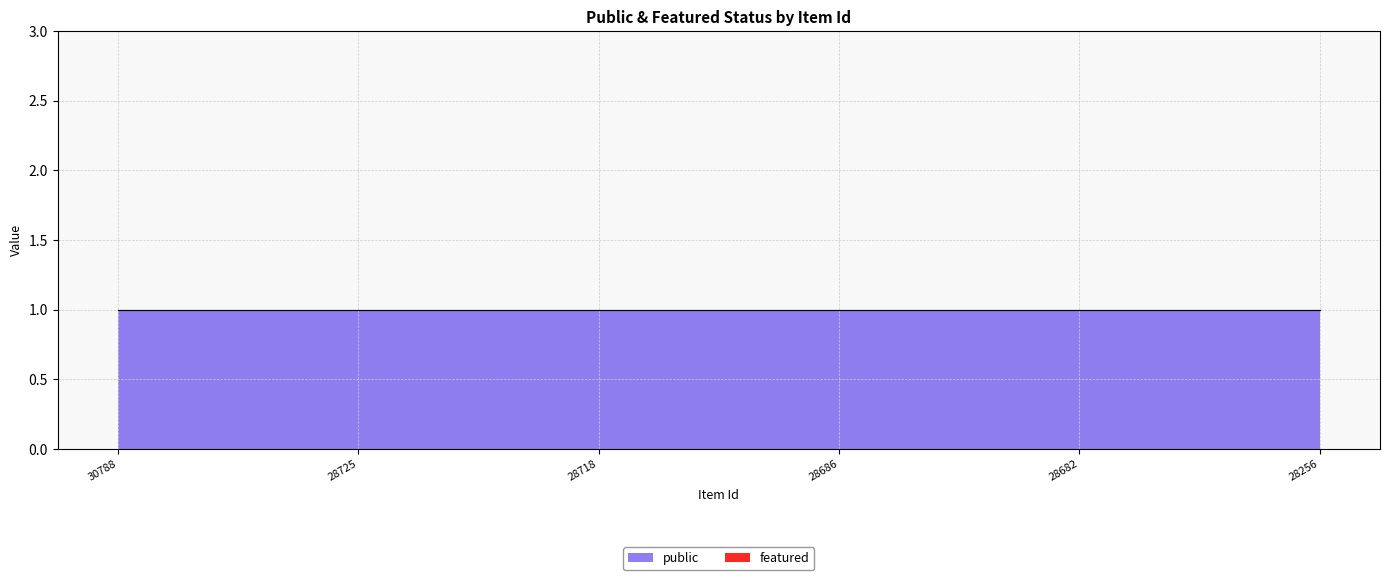

Reading left to right, transcribe all the data shown in this chart.

public: 30788=1	28725=1	28718=1	28686=1	28682=1	28256=1
featured: 30788=0	28725=0	28718=0	28686=0	28682=0	28256=0